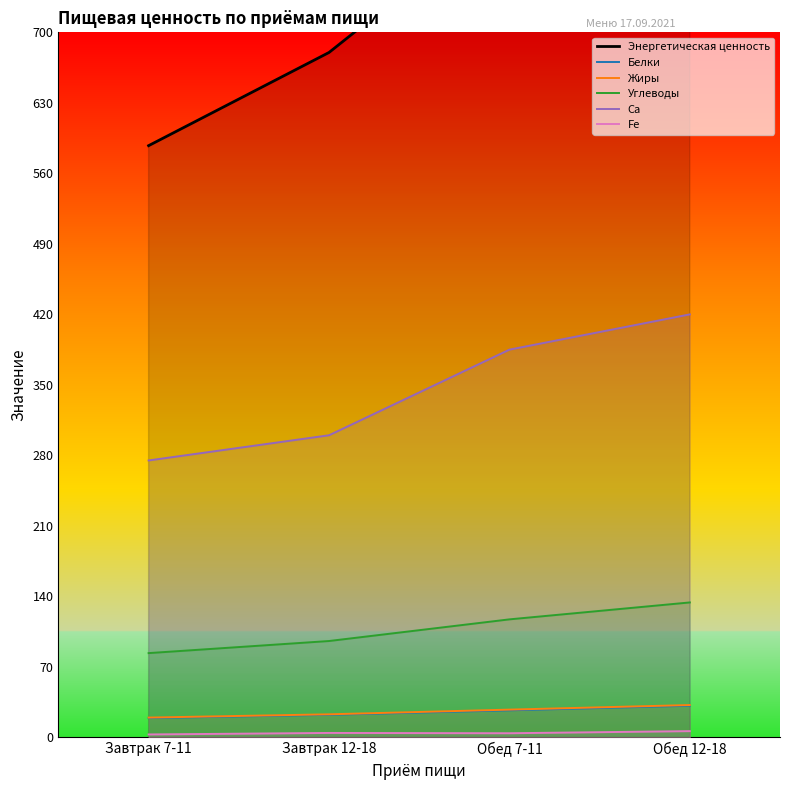

Which series has the largest total across all categories?

Энергетическая ценность